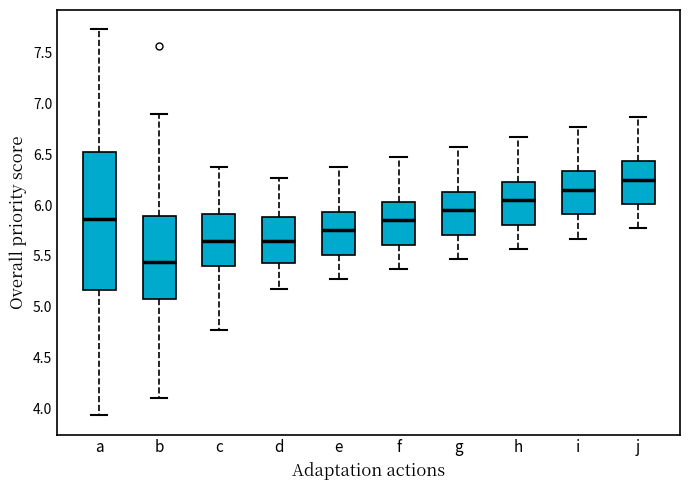

Which box has the lowest median line?

b